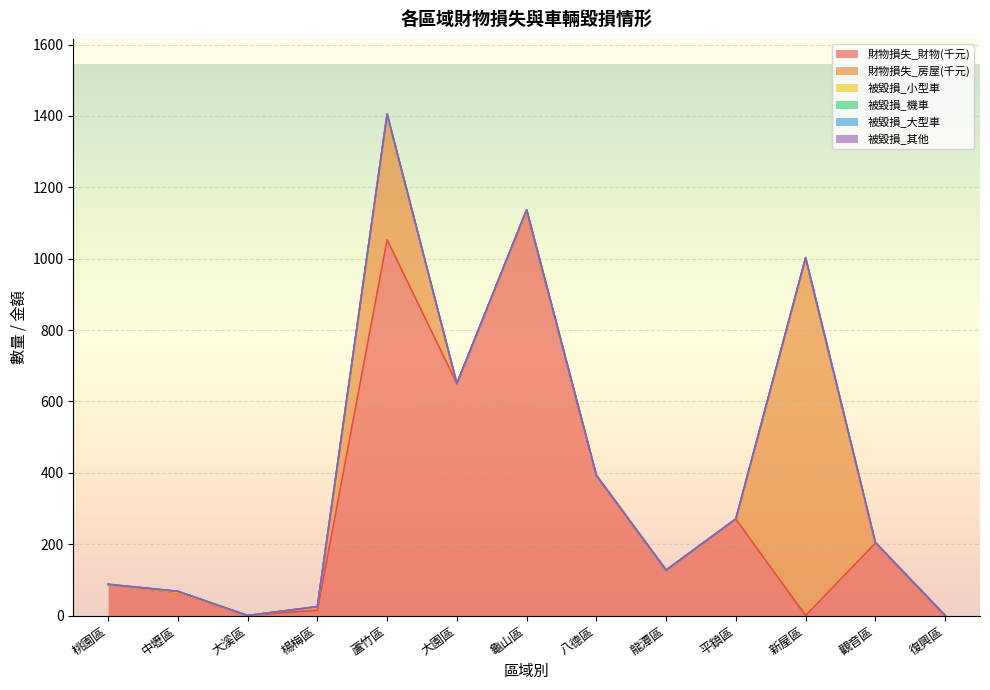

The 被毀損_其他 series shows -1 at 大園區. True or false?

False